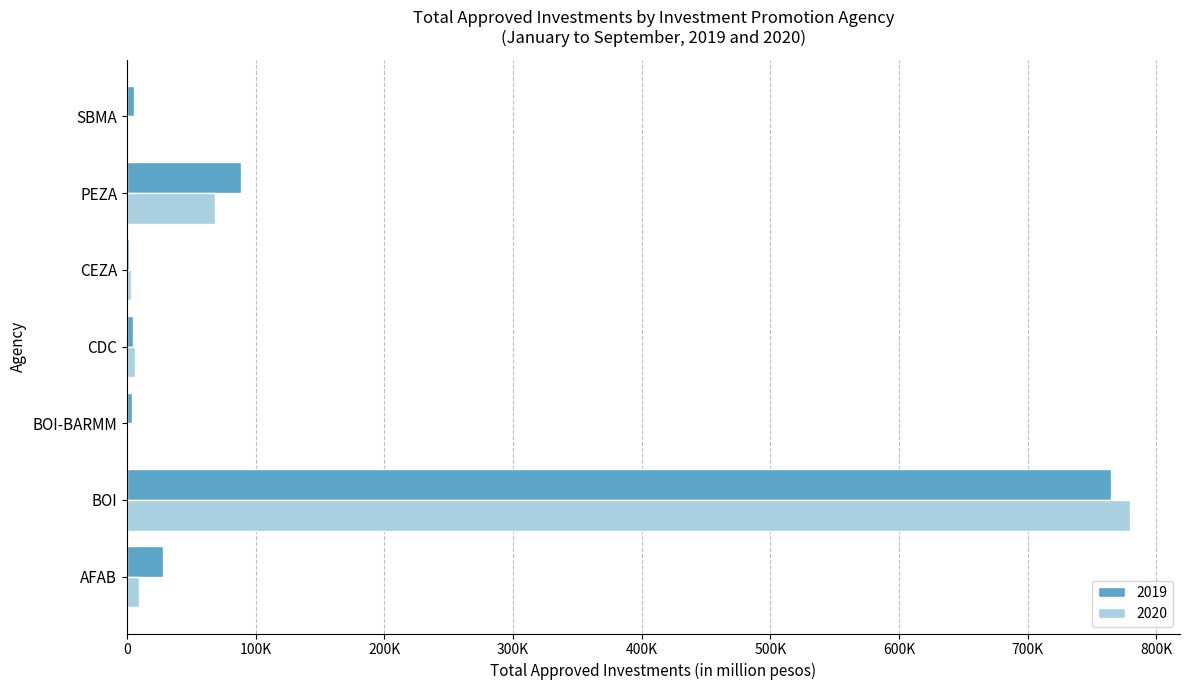

What are all the series names shown in the legend?

2019, 2020